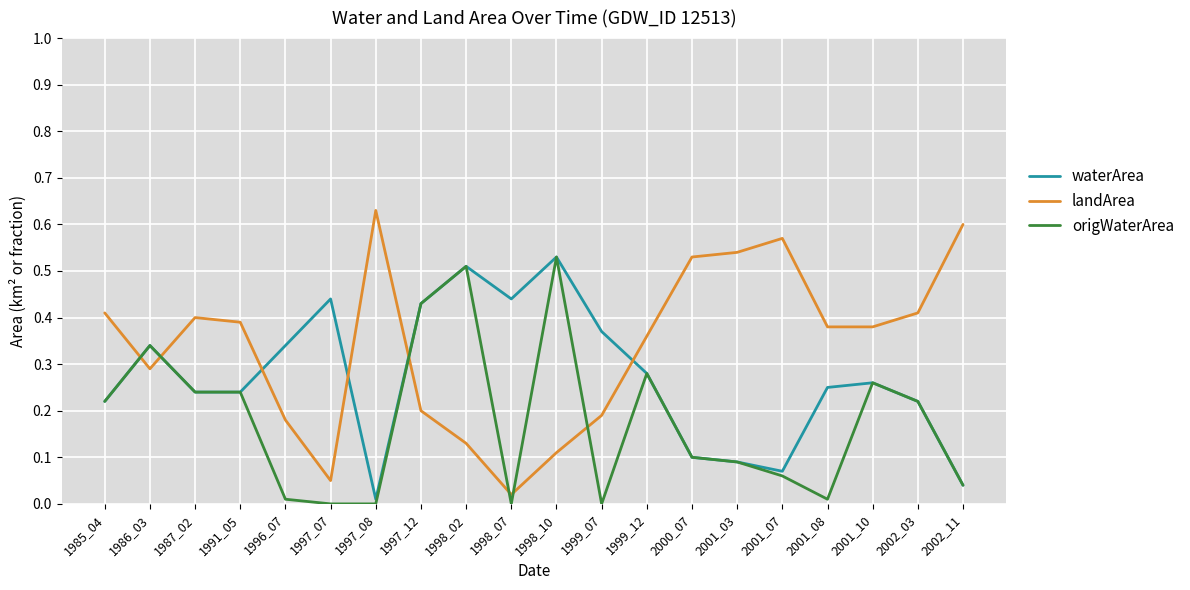

List the series in order of their overall mean, lowest first.

origWaterArea, waterArea, landArea